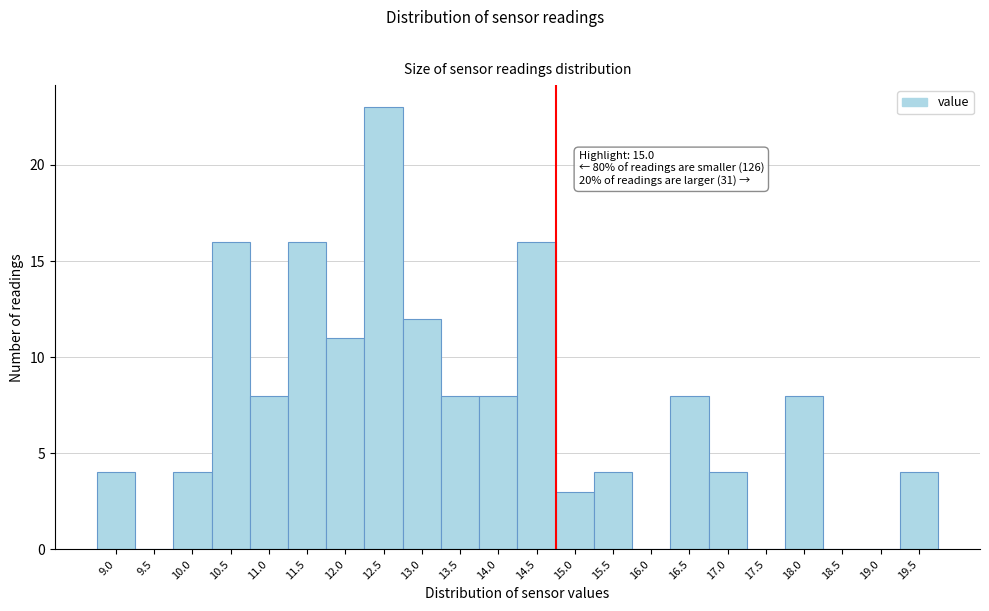

Reading left to right, extract all data points from this chart.

9.0=4	9.5=0	10.0=4	10.5=16	11.0=8	11.5=16	12.0=11	12.5=23	13.0=12	13.5=8	14.0=8	14.5=16	15.0=3	15.5=4	16.0=0	16.5=8	17.0=4	17.5=0	18.0=8	18.5=0	19.0=0	19.5=4